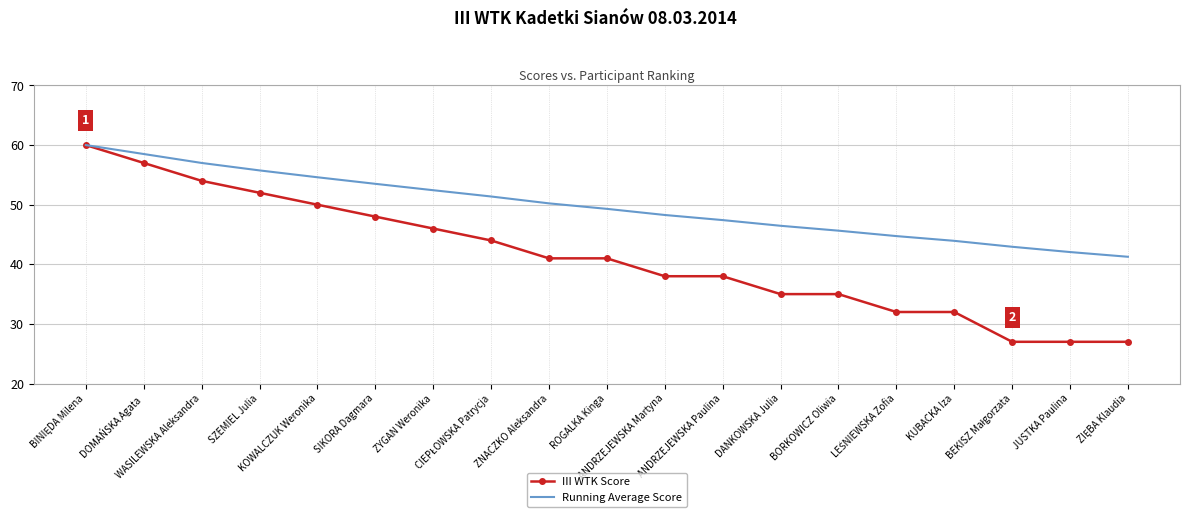

What is the minimum value for III WTK Score?

27.0